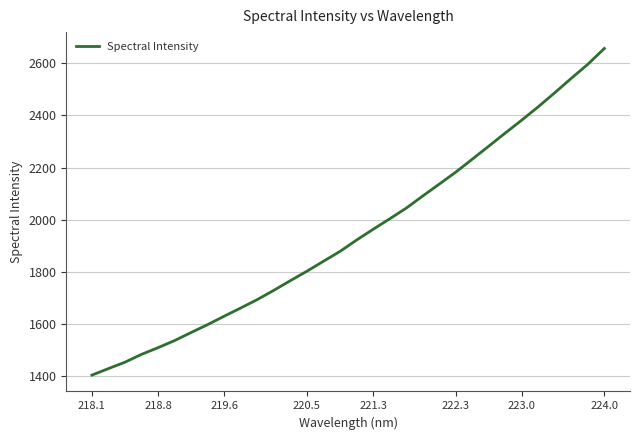

What is the maximum value shown in the chart?

2657.6